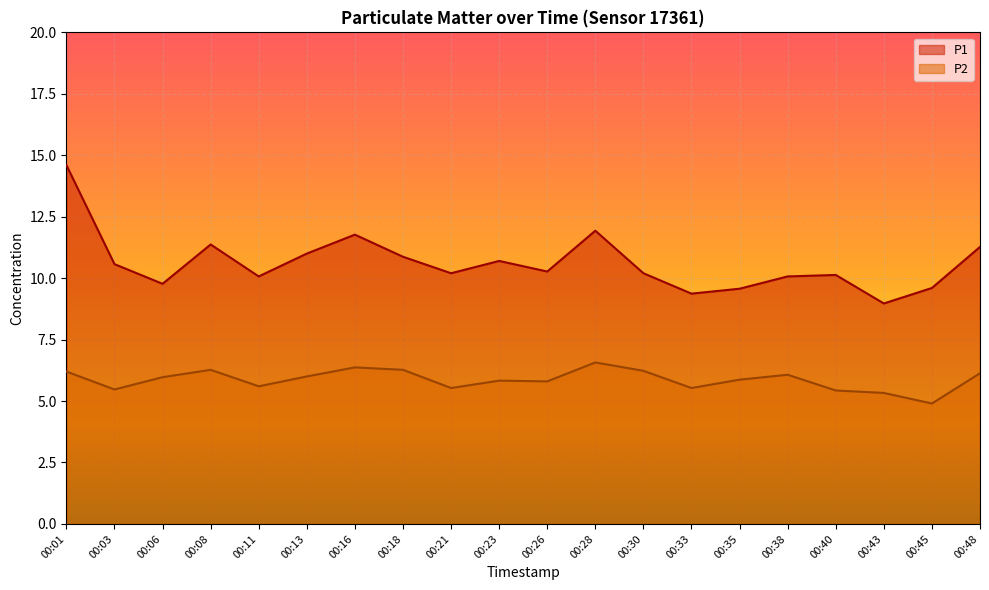

Between 00:01 and 00:28, which series saw the biggest shift?

P1